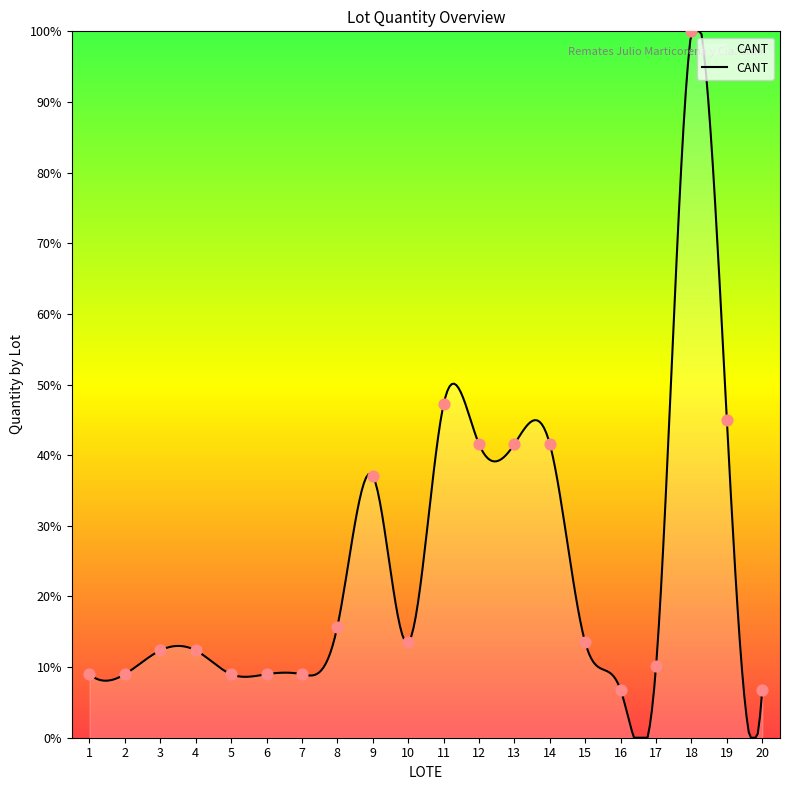

Which has a higher value, 18 or 1?

18